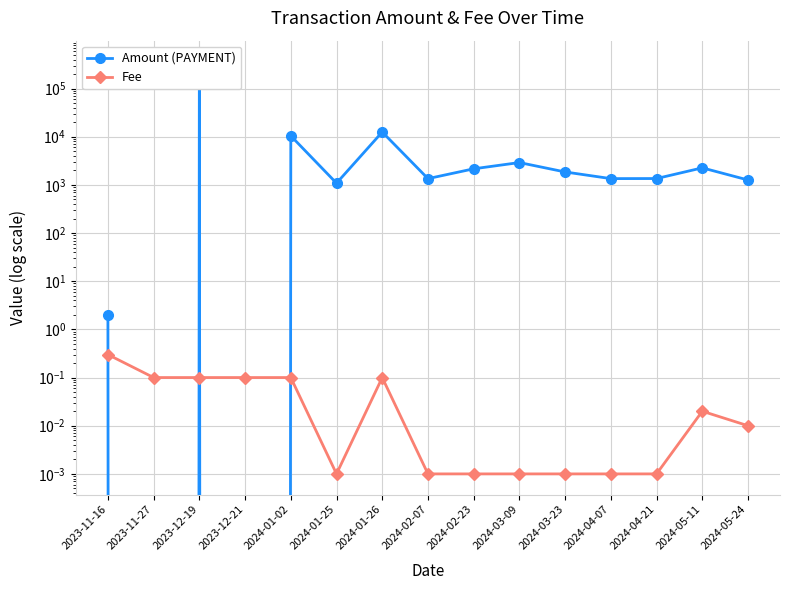

Rank the series by their average value, from highest to lowest.

Amount (PAYMENT), Fee